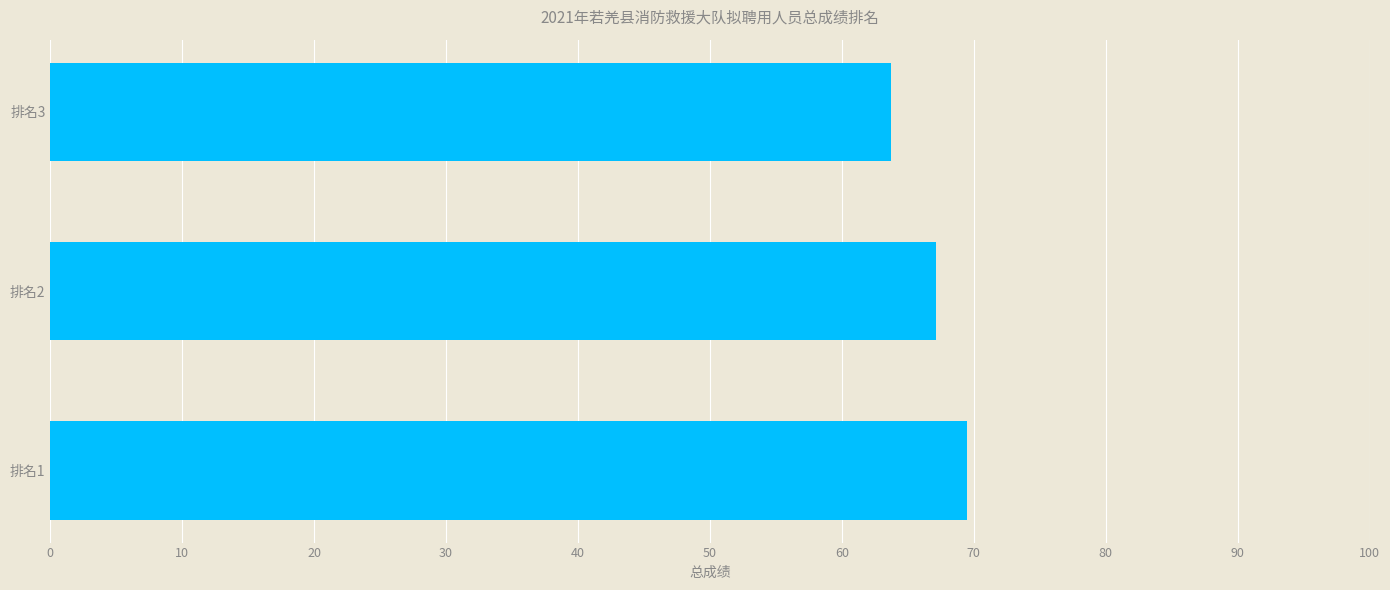

How many values exceed 67?

2